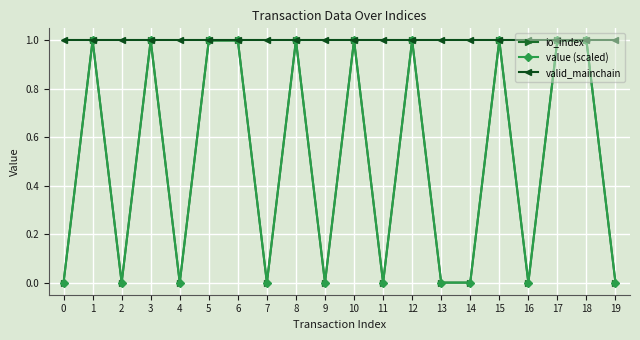

What is the difference between the maximum and minimum values in the io_index series?

1